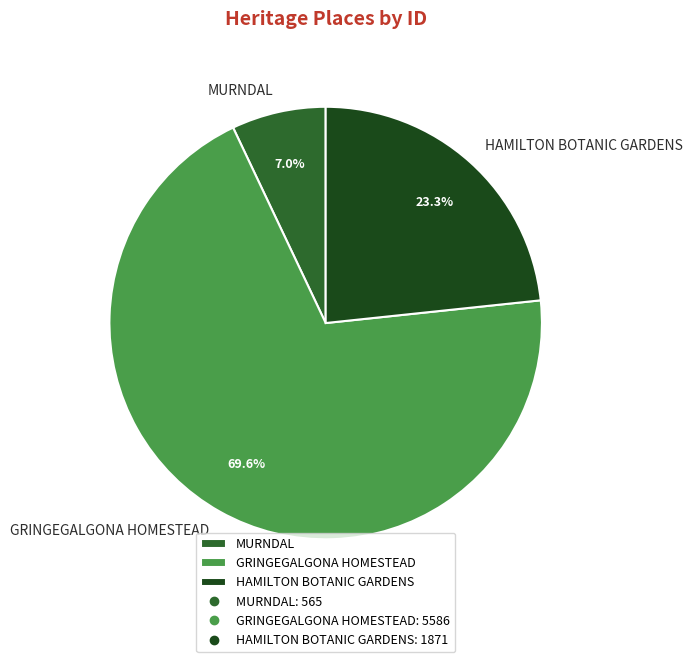

Do GRINGEGALGONA HOMESTEAD and MURNDAL together represent more than half of the pie?

Yes